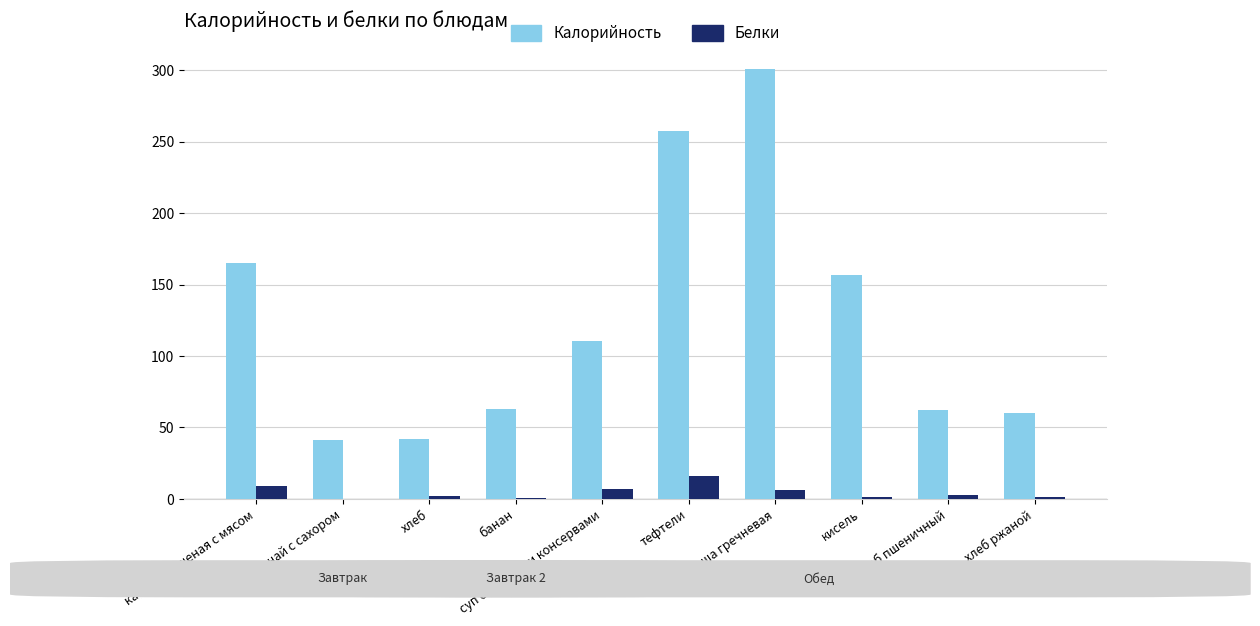

Which series has the largest total across all categories?

Калорийность